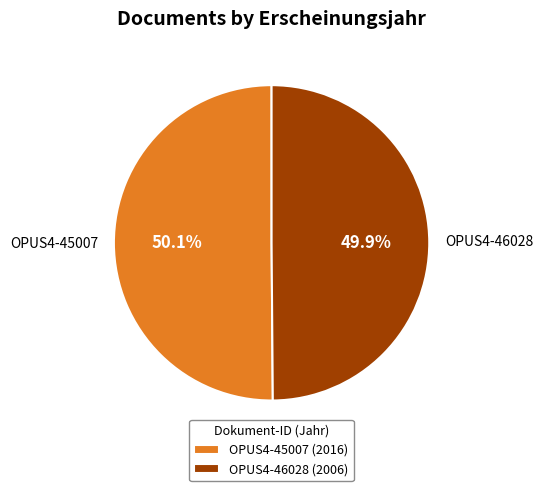

Do OPUS4-45007 and OPUS4-46028 together represent more than half of the pie?

Yes